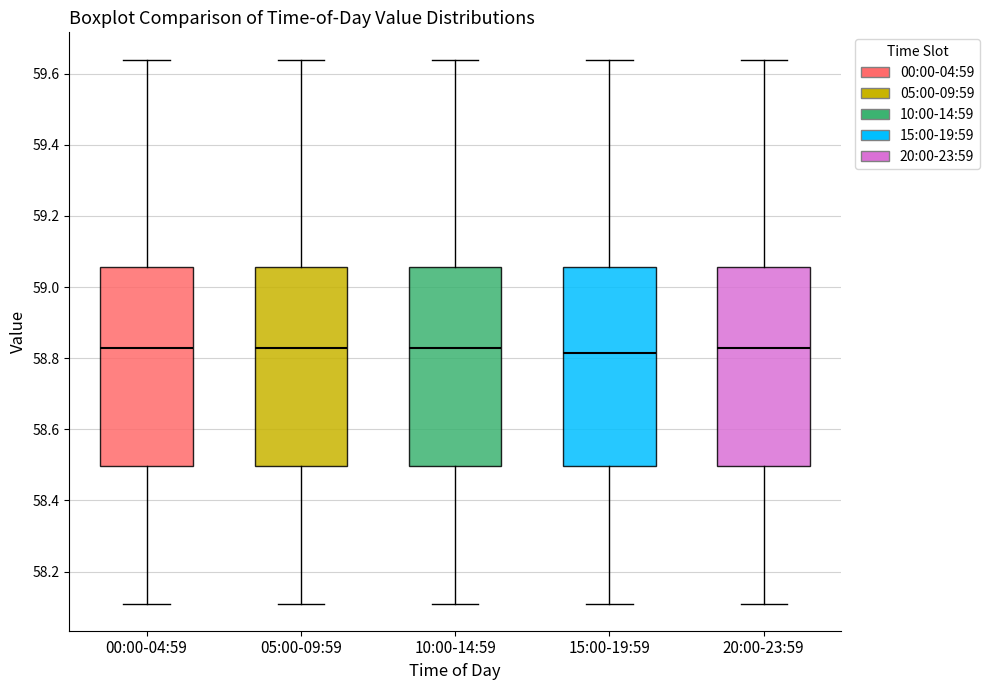

Reading left to right, read every box against the y-axis: the position of its median line, the range the box covers, and the ends of its whiskers. The values are not printed on the chart, so give them approximately, as read against the axis.

00:00-04:59: median 58.84, box 58.50 to 59.06, whiskers 58.12 to 59.64
05:00-09:59: median 58.84, box 58.50 to 59.06, whiskers 58.12 to 59.64
10:00-14:59: median 58.84, box 58.50 to 59.06, whiskers 58.12 to 59.64
15:00-19:59: median 58.82, box 58.50 to 59.06, whiskers 58.12 to 59.64
20:00-23:59: median 58.84, box 58.50 to 59.06, whiskers 58.12 to 59.64